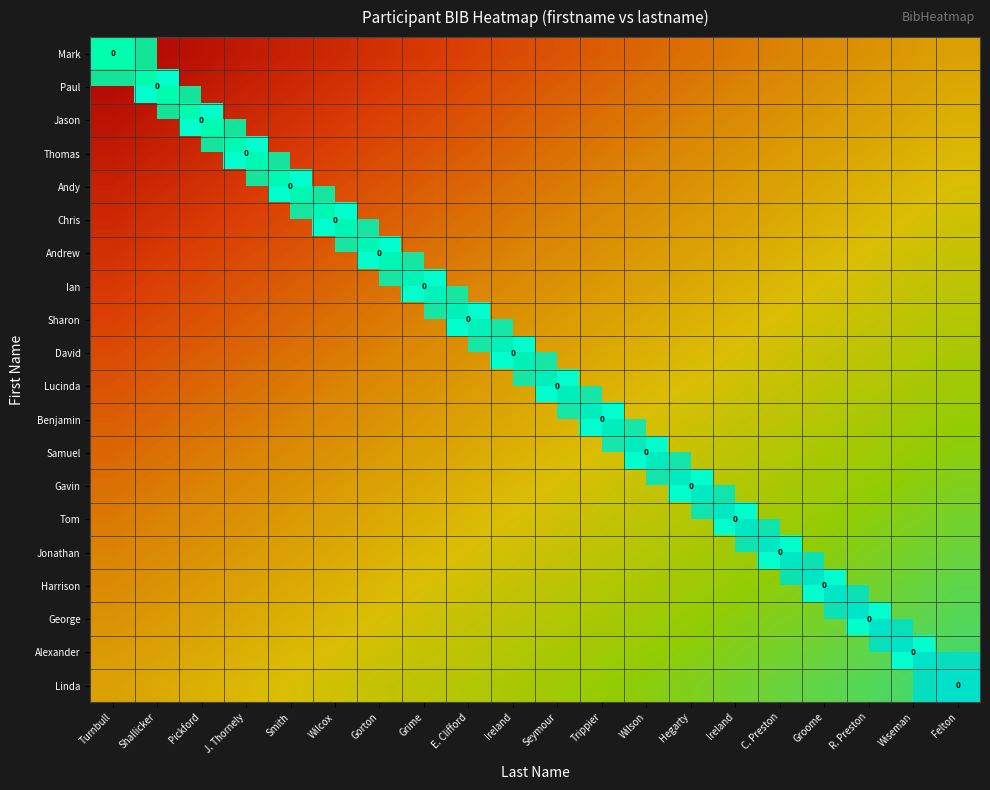

How many categories are shown in the chart?

20